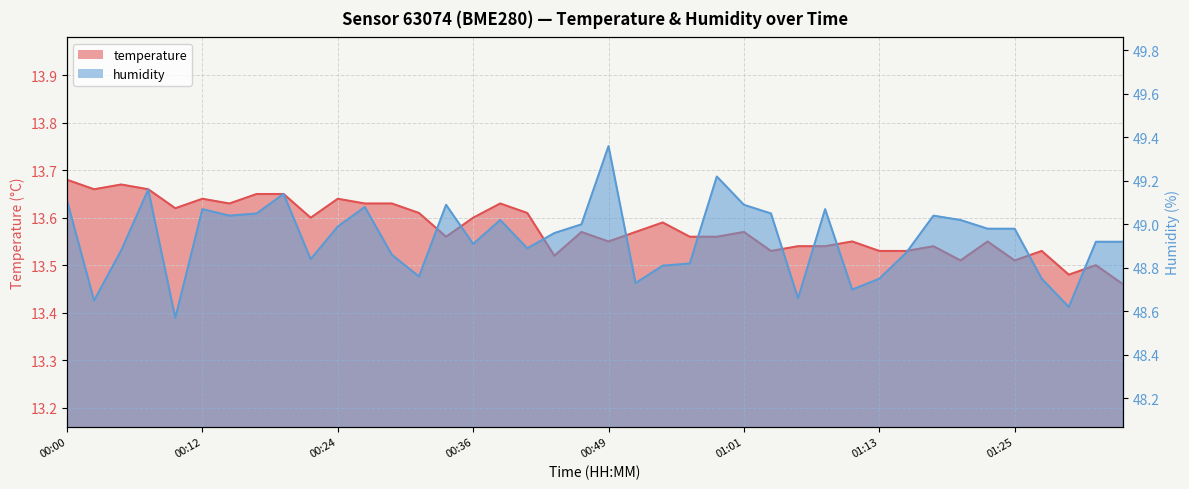

What is the spread (max minus min) of values at 00:53?

35.2